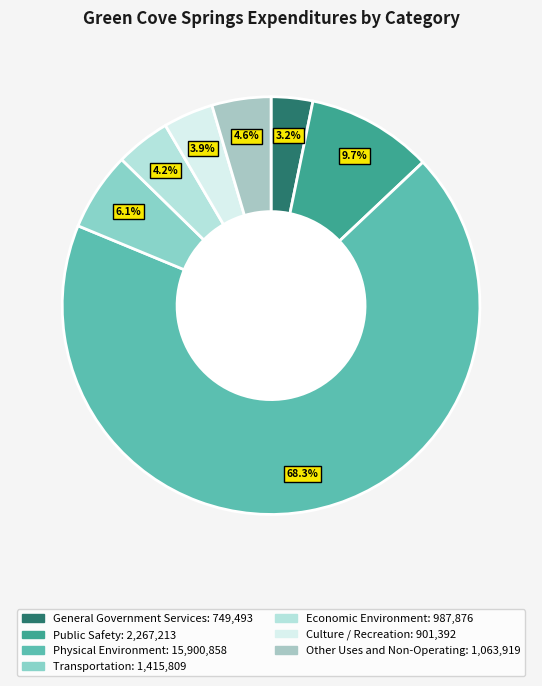

Count the number of slices in the pie.

7